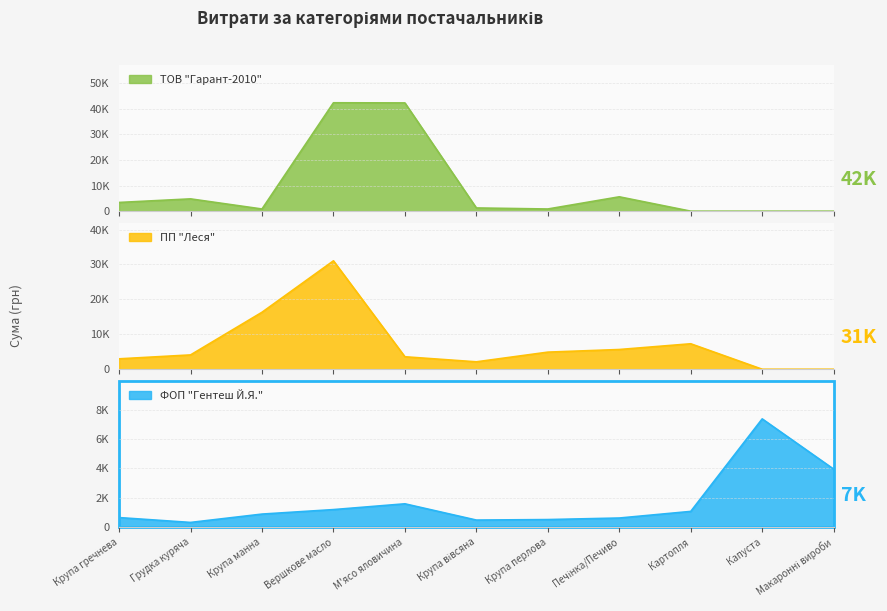

Which category has the lowest value in the ПП "Леся" series?

Капуста